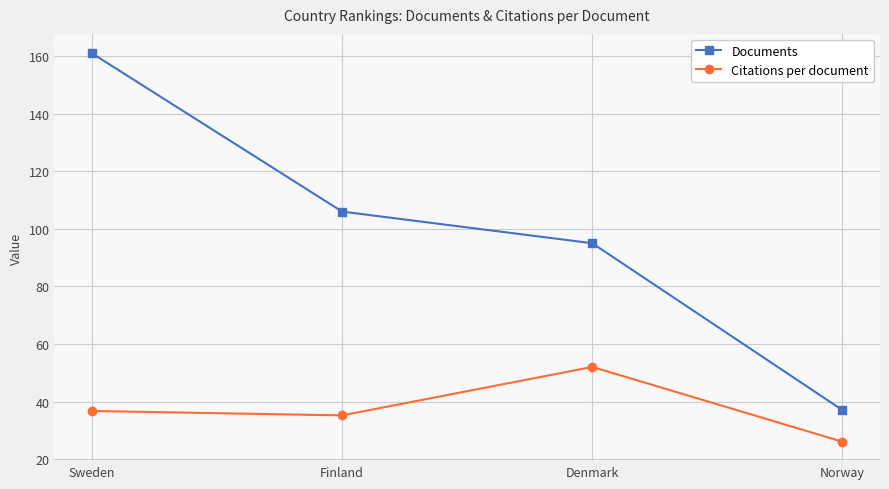

What is the greatest value displayed?

161.0